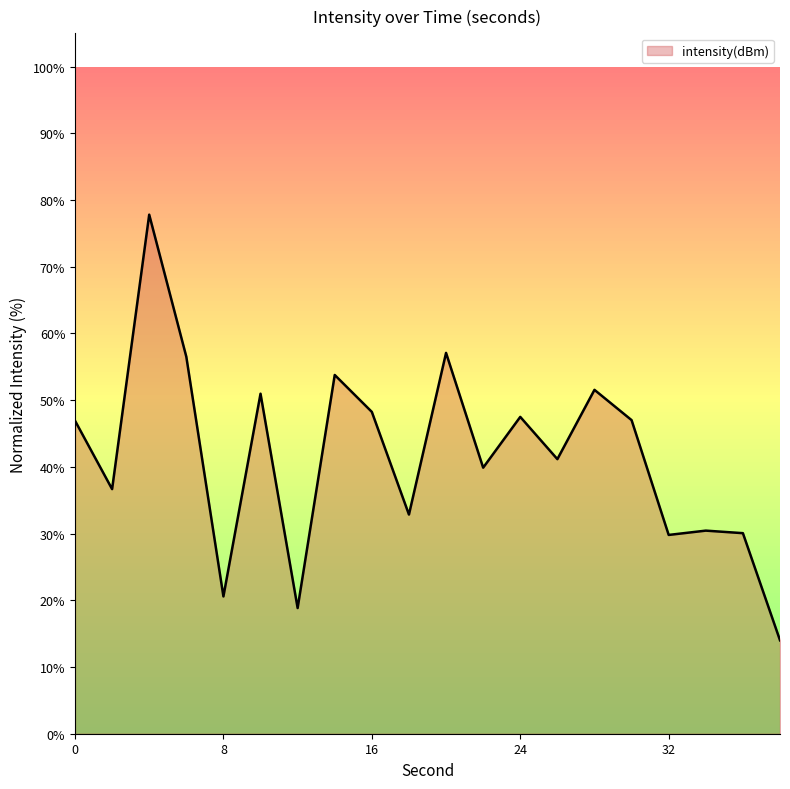

How many values are below 46?

10